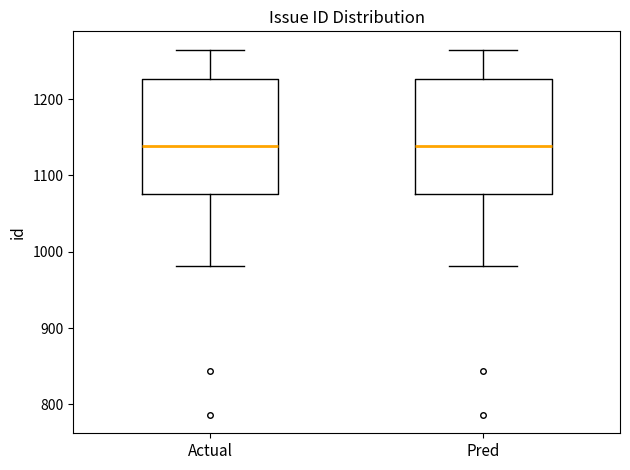

Reading left to right, read every box against the y-axis: the position of its median line, the range the box covers, and the ends of its whiskers. The values are not printed on the chart, so give them approximately, as read against the axis.

Actual: median 1140, box 1080 to 1230, whiskers 980 to 1270
Pred: median 1140, box 1080 to 1230, whiskers 980 to 1270